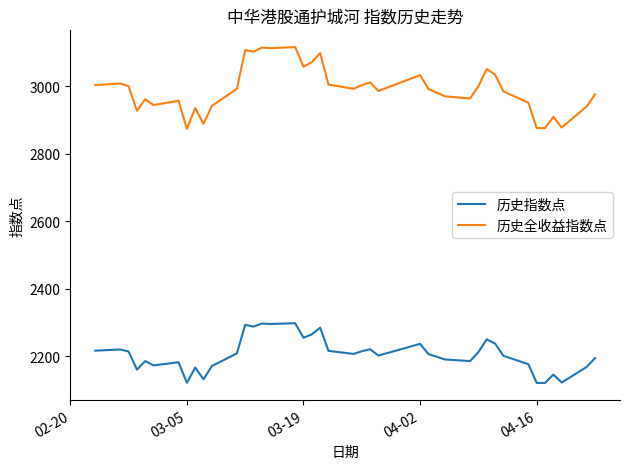

What is the highest value of the 历史全收益指数点 series?

3116.5